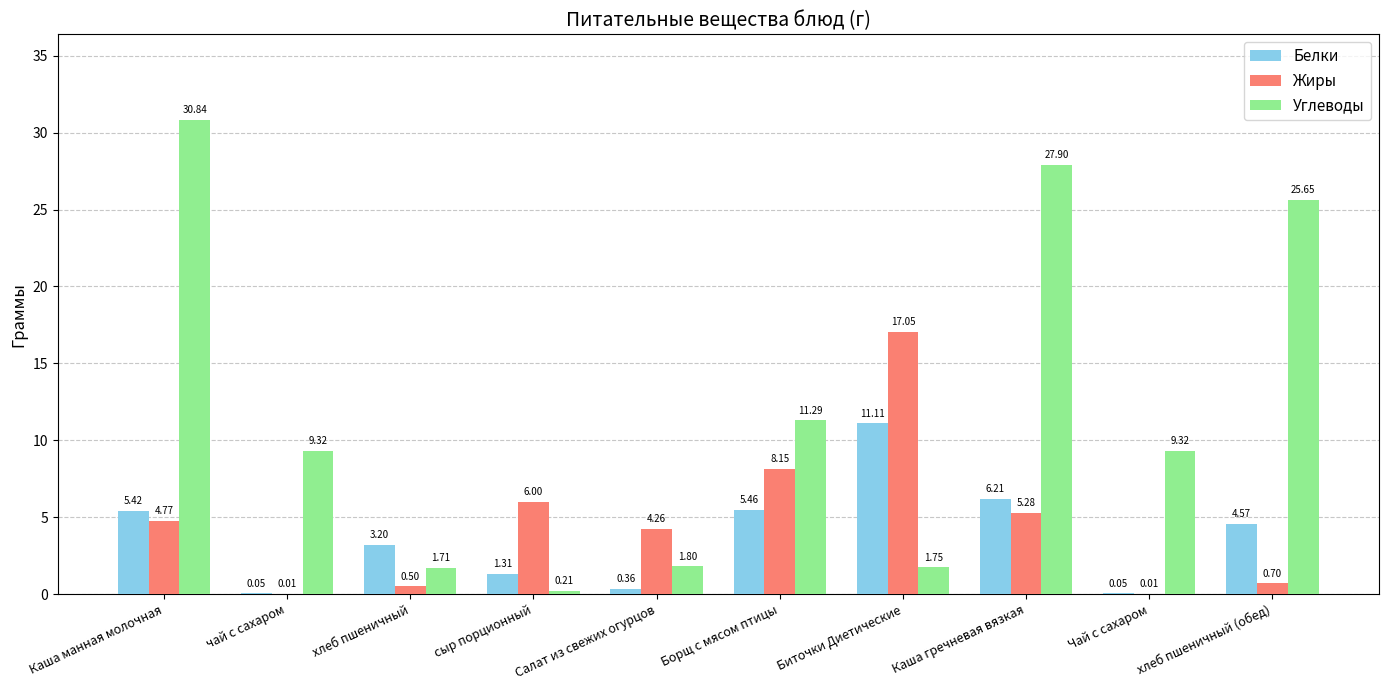

At which label does Белки reach its peak?

Биточки Диетические